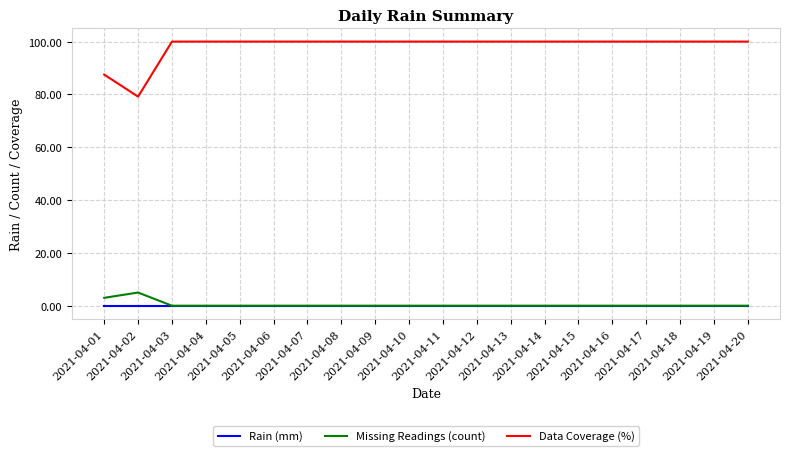

How many lines are shown in the chart?

3